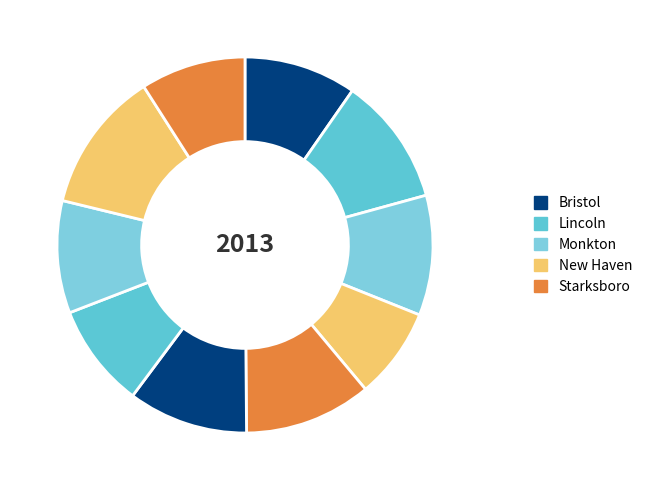

To the nearest percent, what is the average slice percentage?

10%